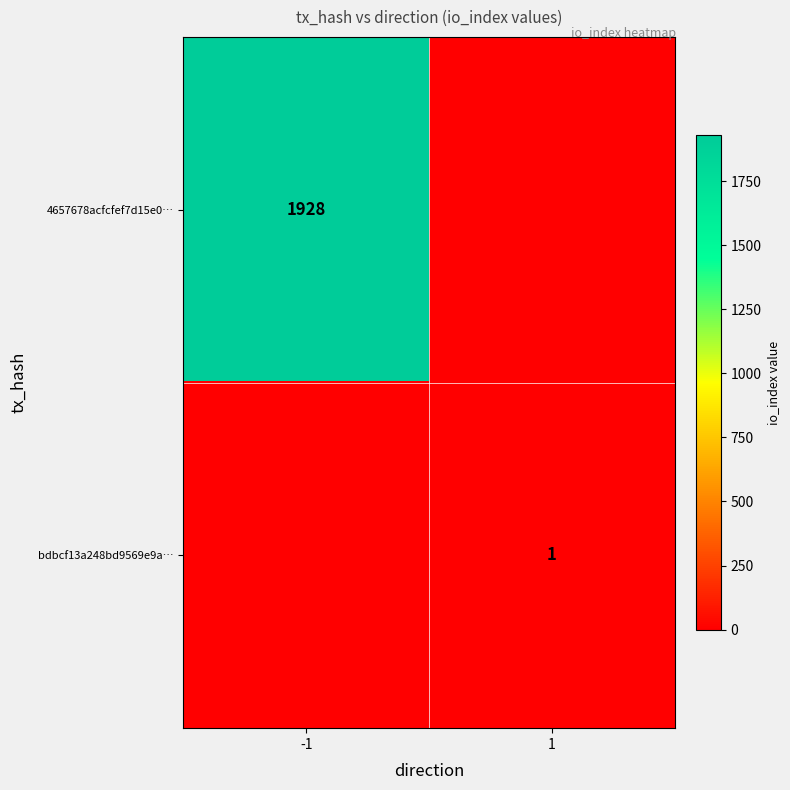

Between -1 and 1, which is larger?

-1